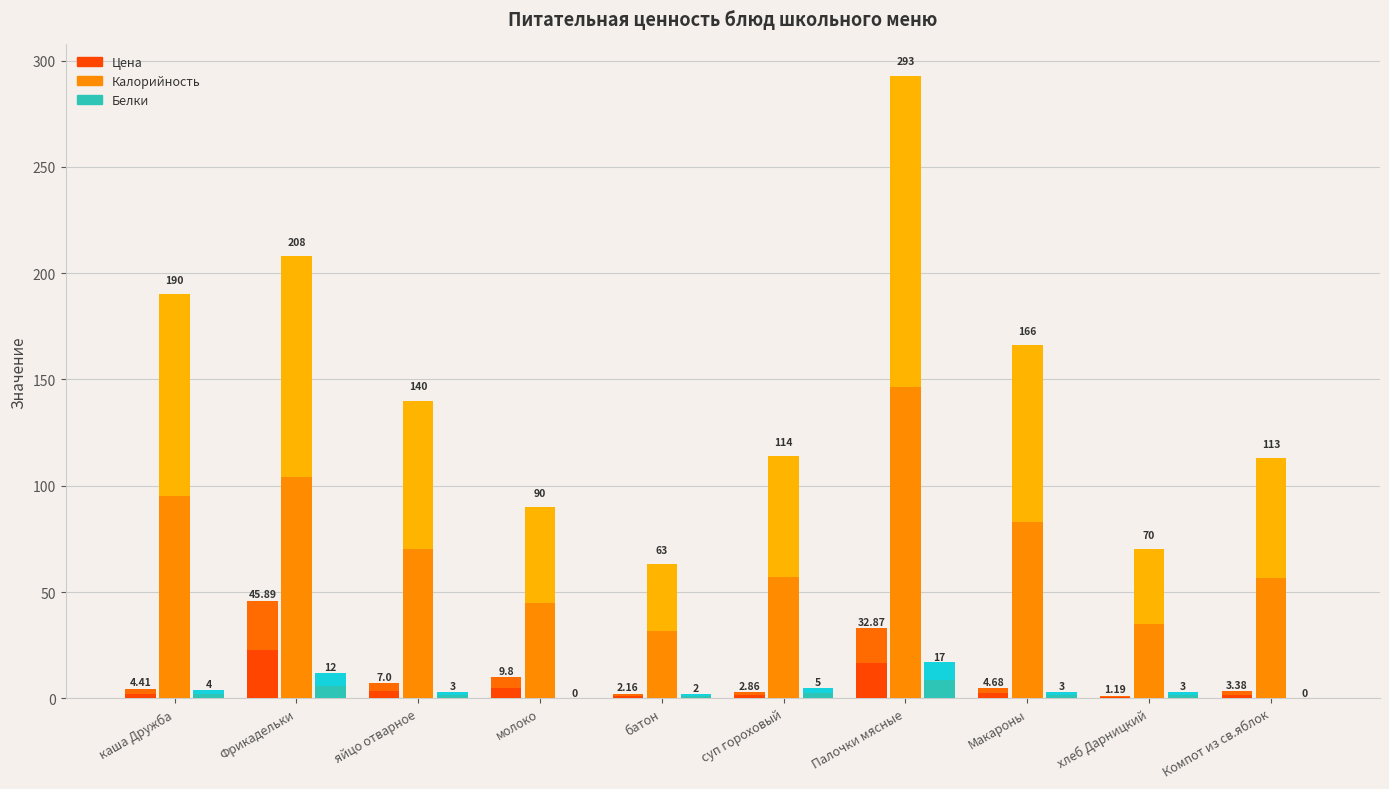

Which category has the highest value in the Калорийность series?

Палочки мясные